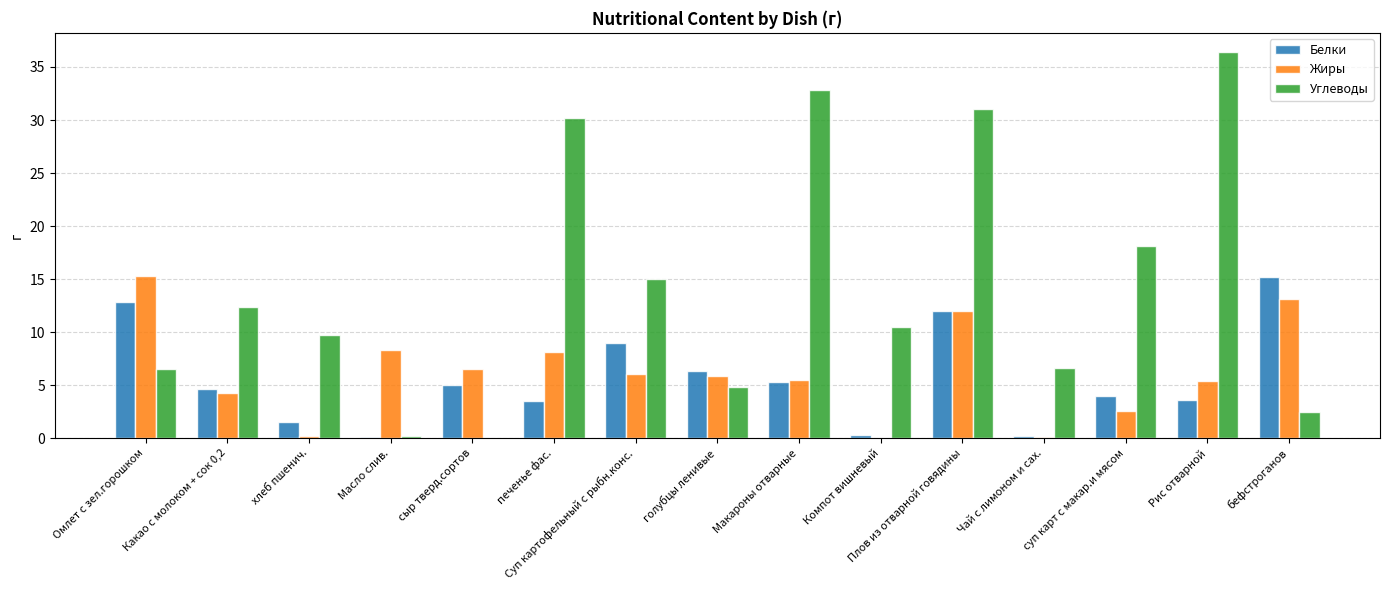

Are the bars grouped side by side (vs. stacked)?

Yes